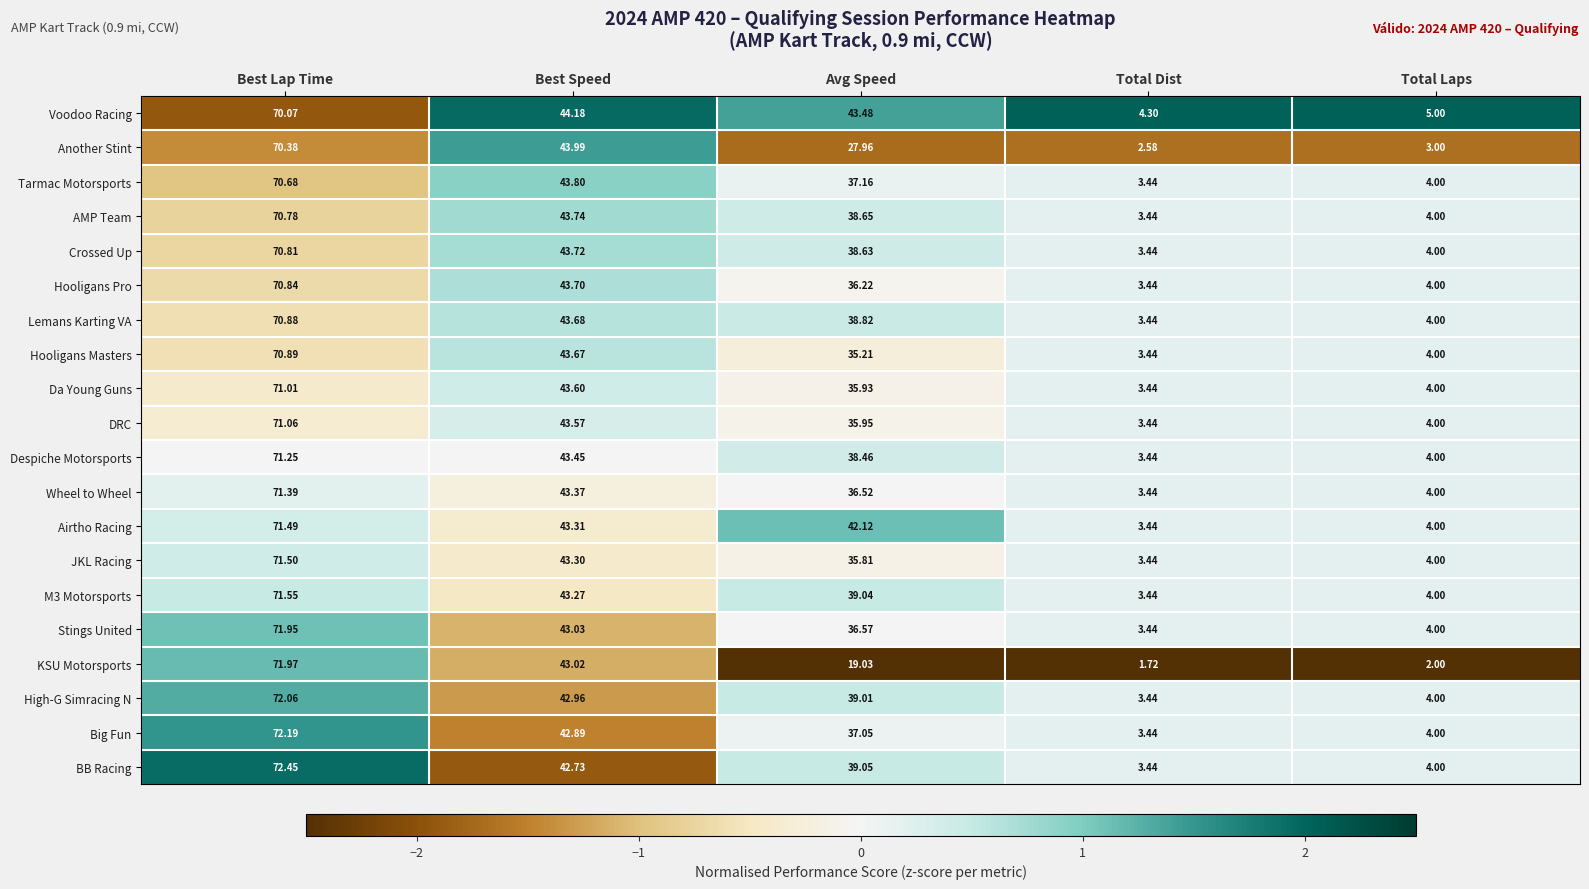

List the labels in order of High-G Simracing N value, smallest first.

Total Dist, Total Laps, Avg Speed, Best Speed, Best Lap Time